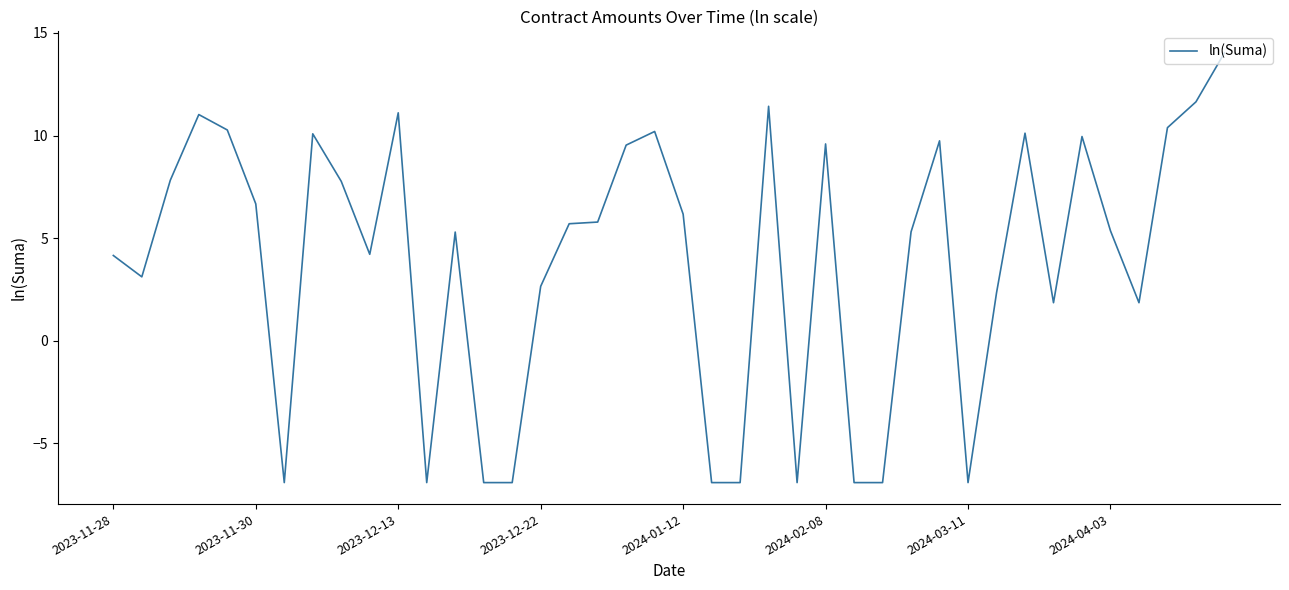

What is the difference between the maximum and minimum values?

20.9